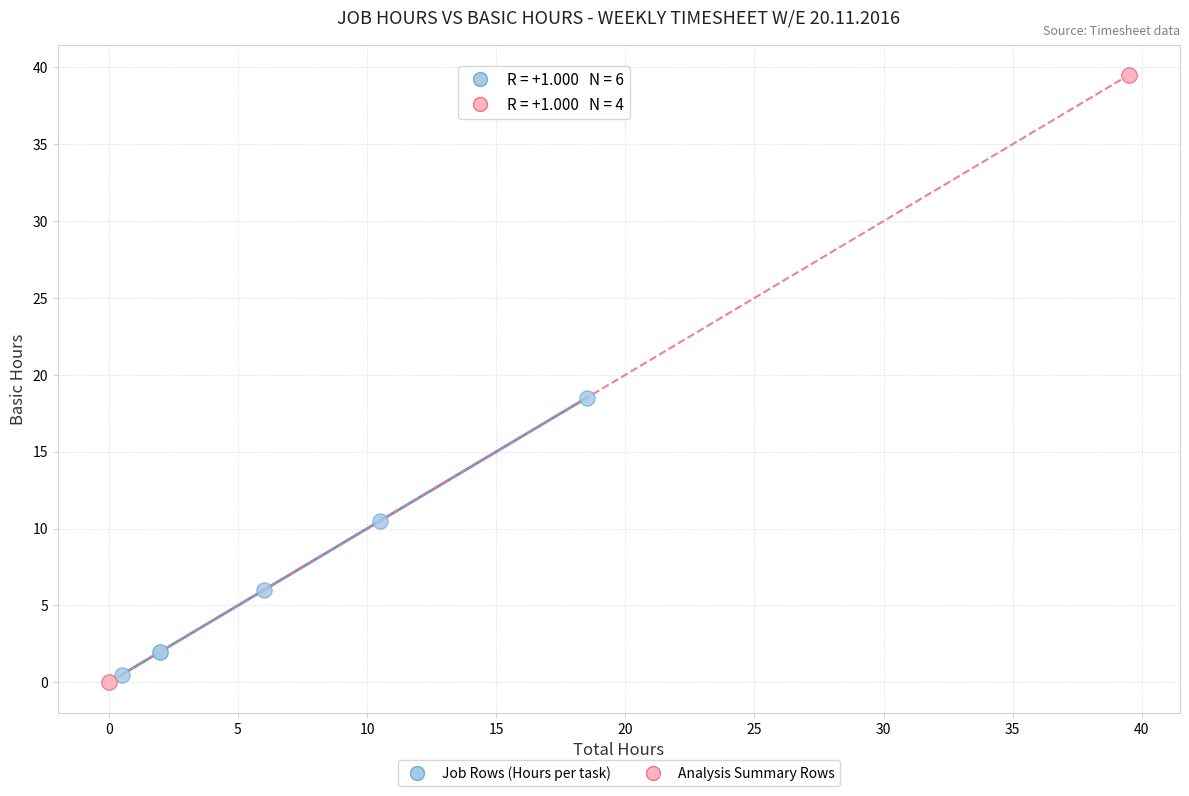

Which series contains the highest Y value?

Analysis Summary Rows